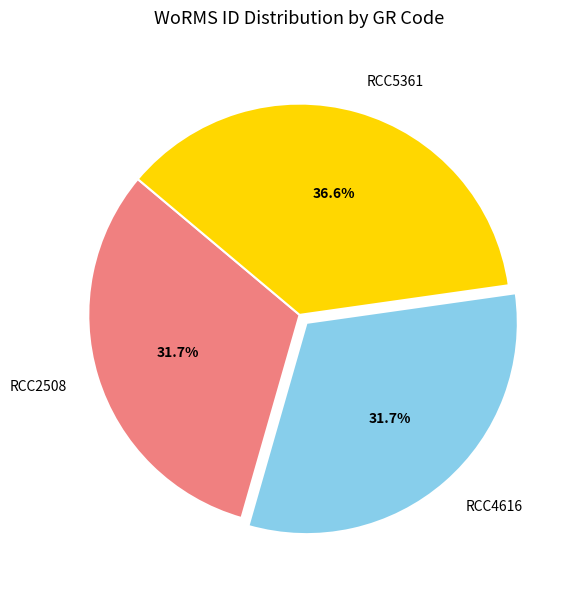

To the nearest percent, what is the difference between the largest and smallest slice percentages?

5%